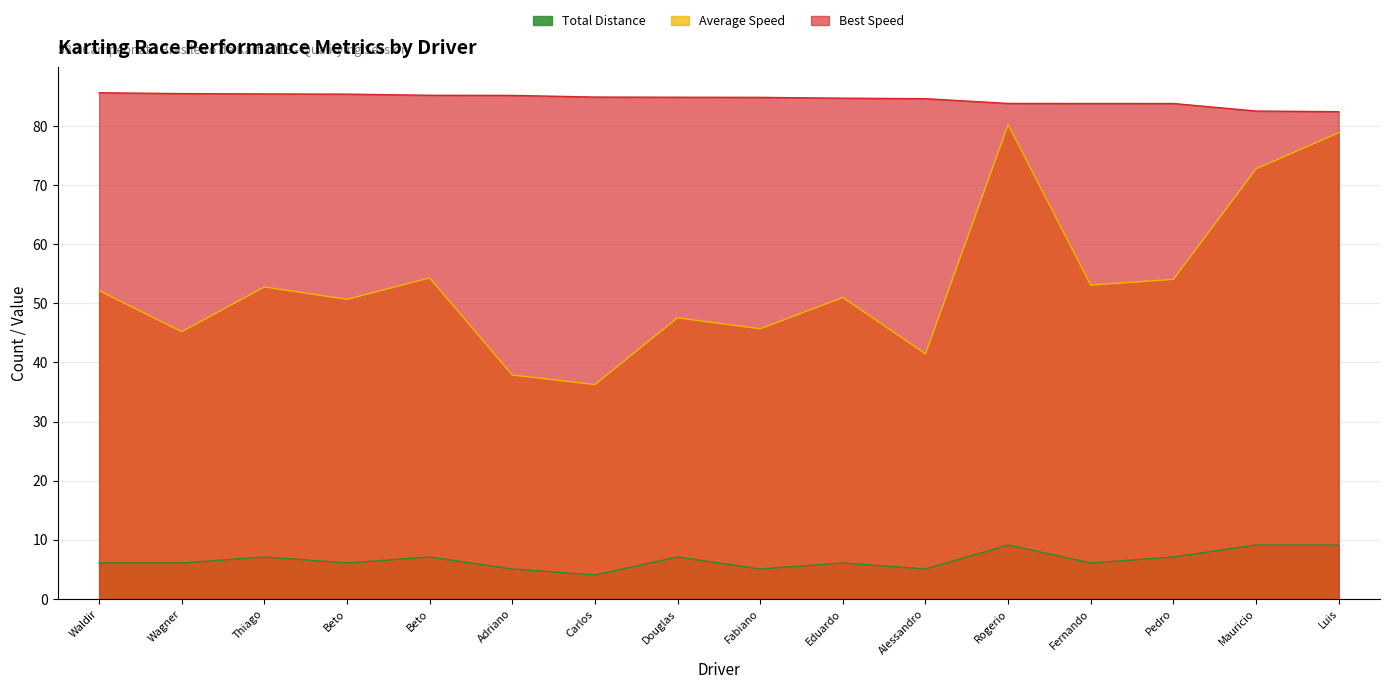

What is the average value of the Total Laps series?

6.6